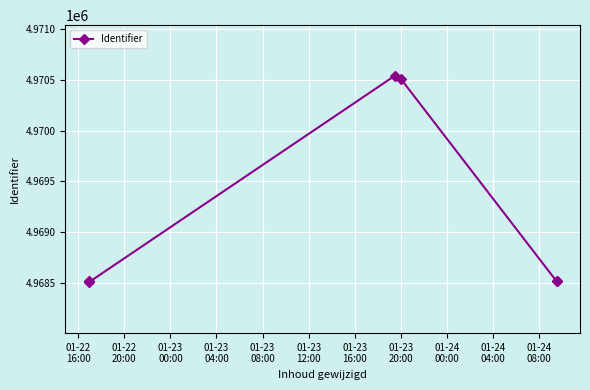

Does the chart display data point markers on the line(s)?

Yes